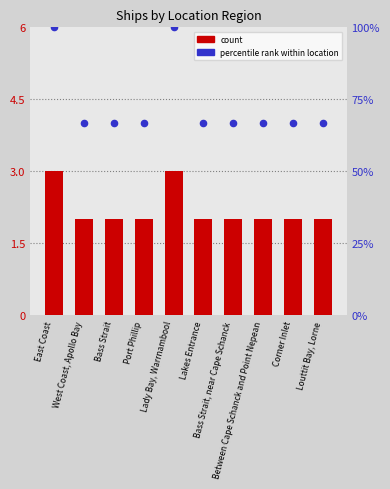

Which series has the largest total across all categories?

Percentile rank